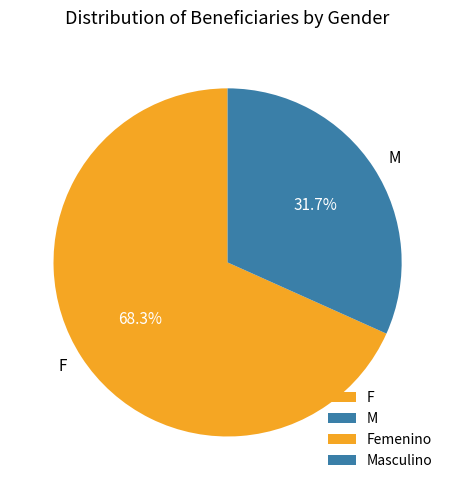

What is the total percentage of F and M?

100.0%